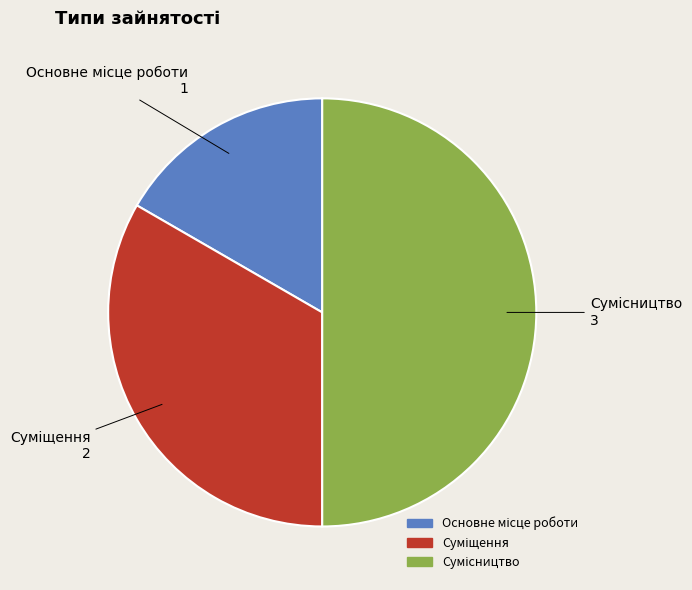

Is the sum of Суміщення and Основне місце роботи greater than half?

No